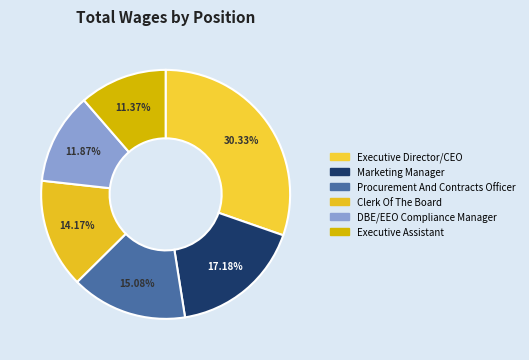

To the nearest percent, what percentage of the pie is Procurement And Contracts Officer?

15%